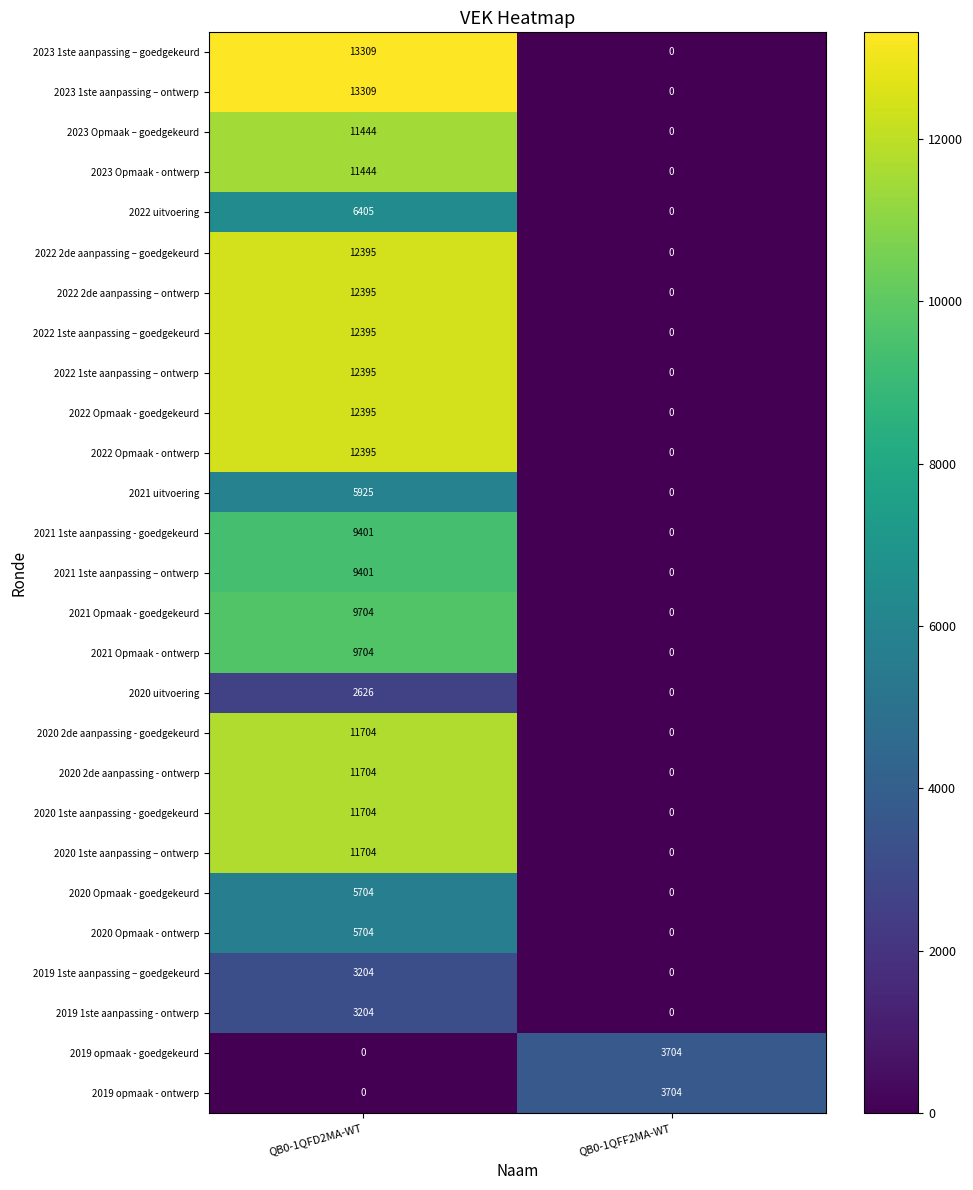

What is the spread (max minus min) of values at QB0-1QFD2MA-WT?

13309